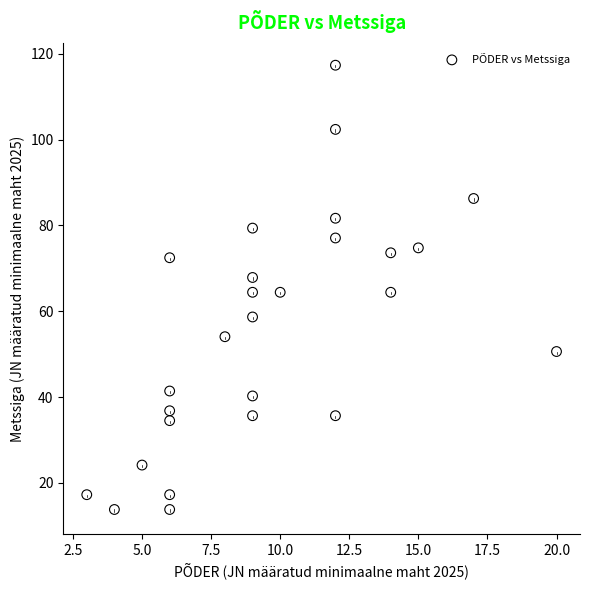

What is the range of Y values (max minus min)?

103.5